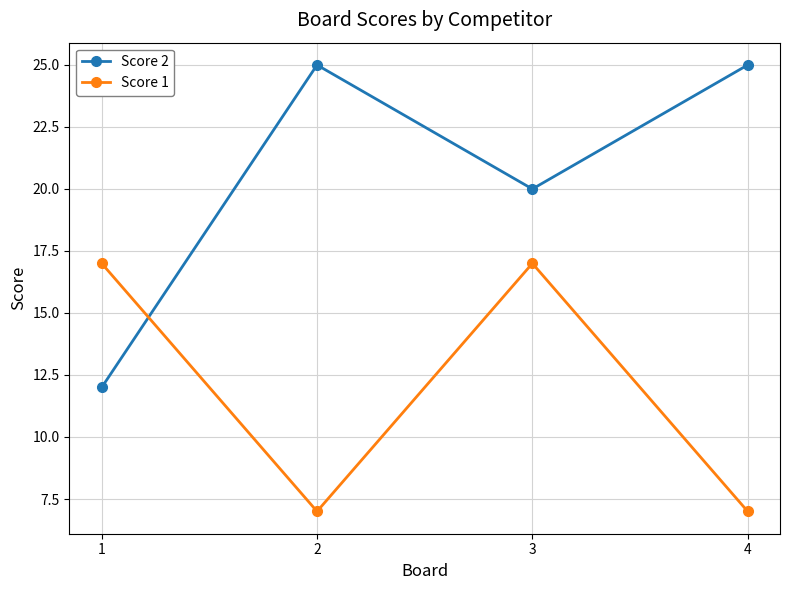

The Score 1 series shows 11 at 4. True or false?

False